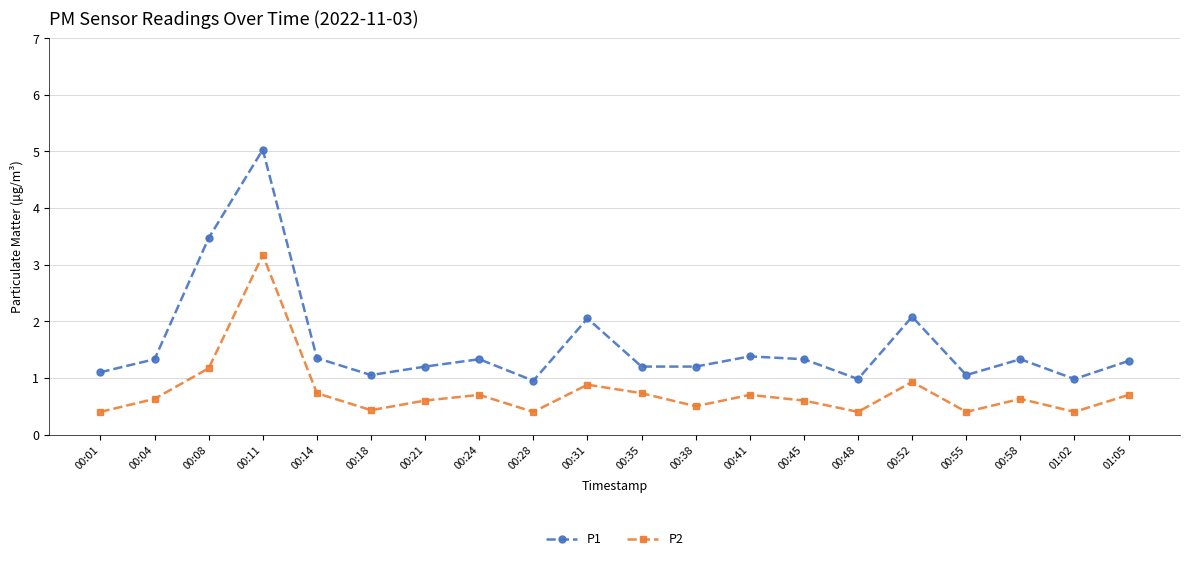

What is the spread (max minus min) of values at 00:41?

0.7